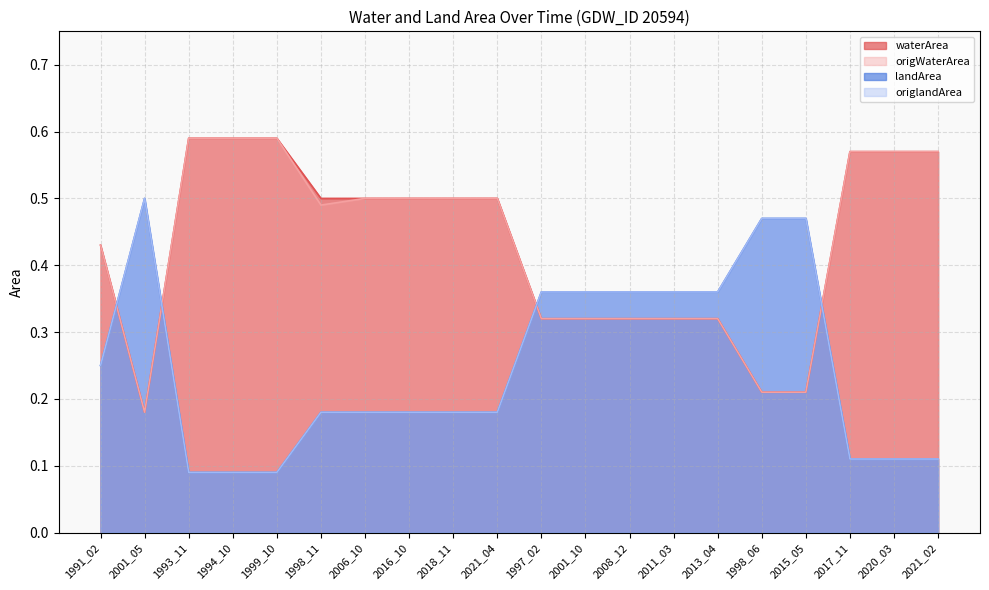

Does the chart have visible grid lines?

Yes